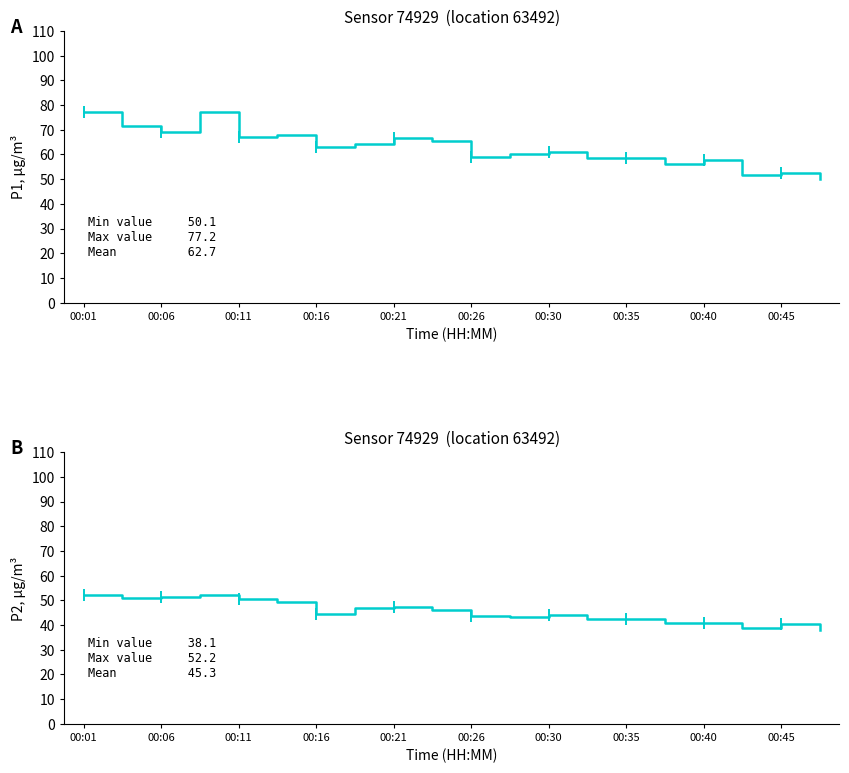

What is the lowest value of the P1 series?

50.1